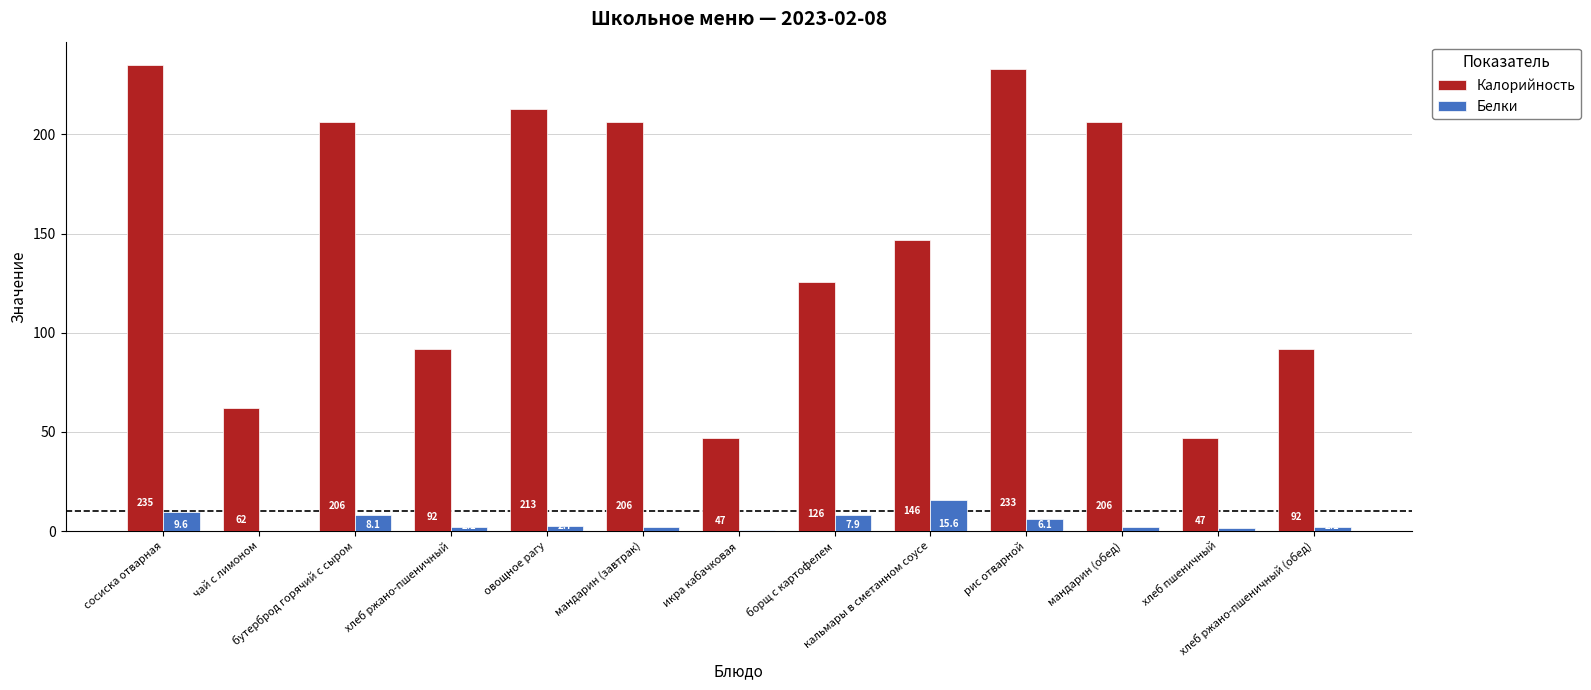

How many data points does each series have?

13